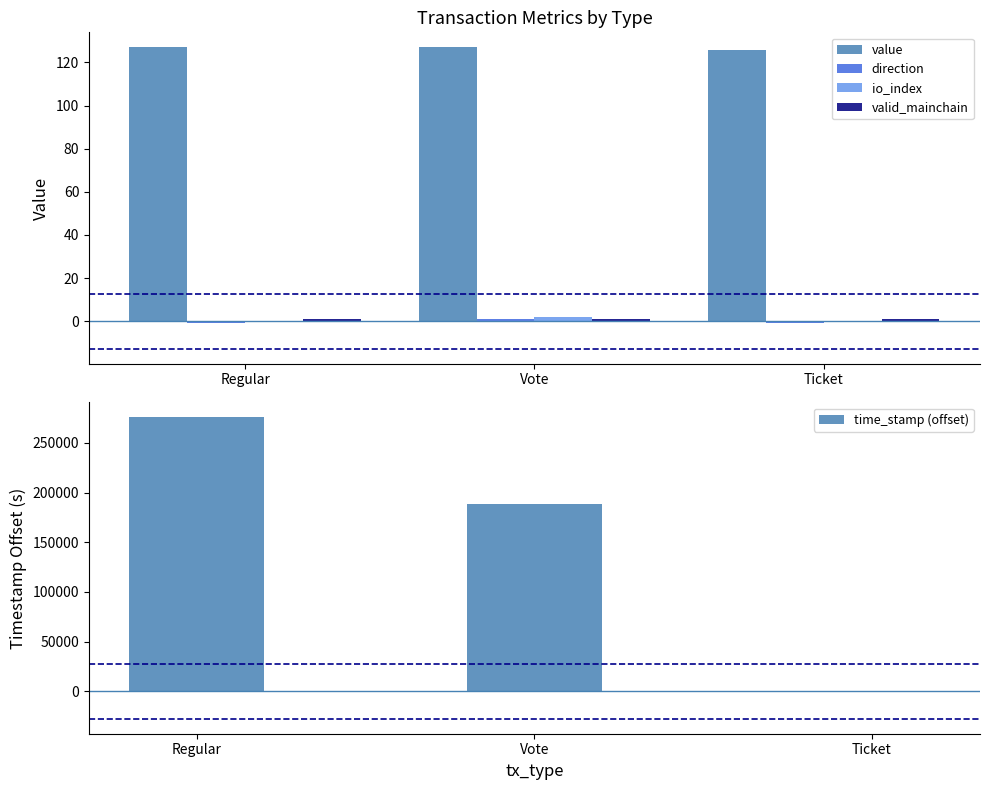

Which has a higher value, Ticket or Vote?

Vote